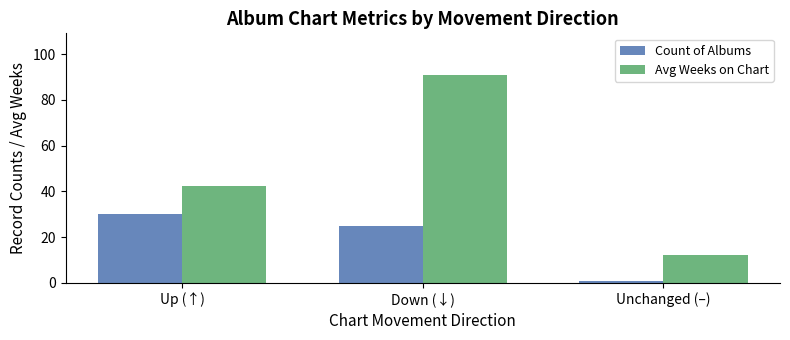

Which series has the largest total across all categories?

Avg Weeks on Chart